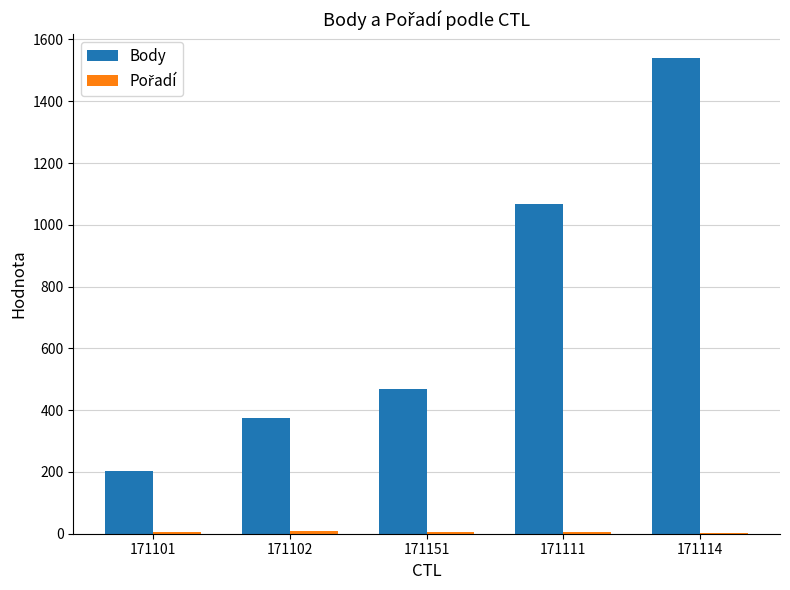

Are the bars grouped side by side (vs. stacked)?

Yes